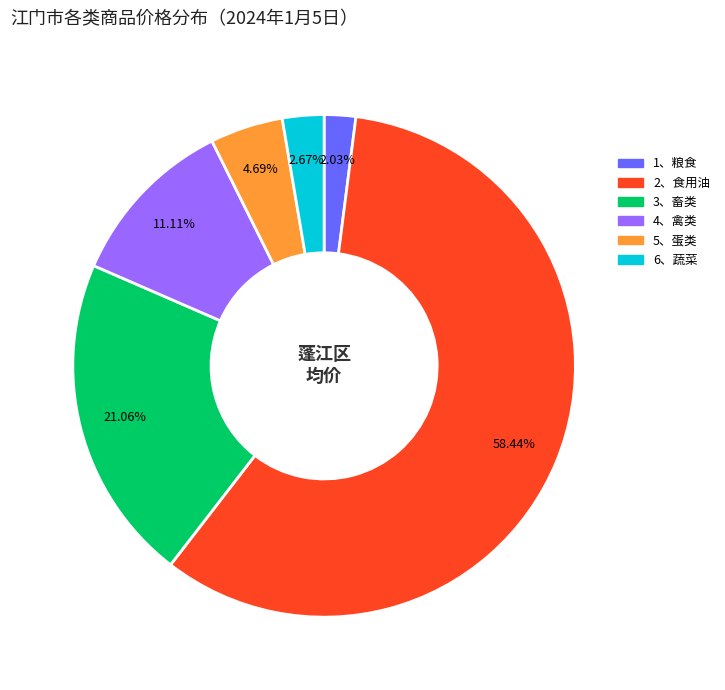

True or false: 5、蛋类 accounts for 5% of the total.

True